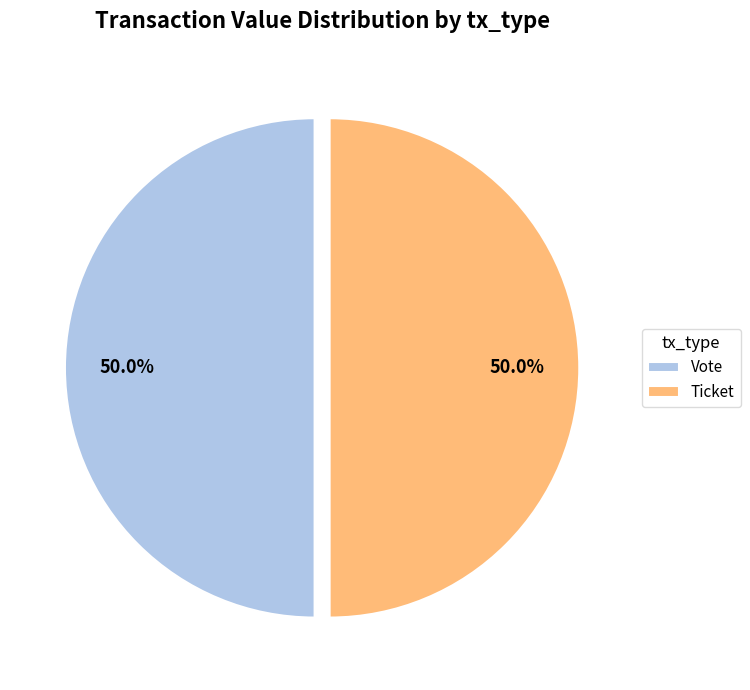

Combined, what portion of the pie is Vote and Ticket?

100.0%